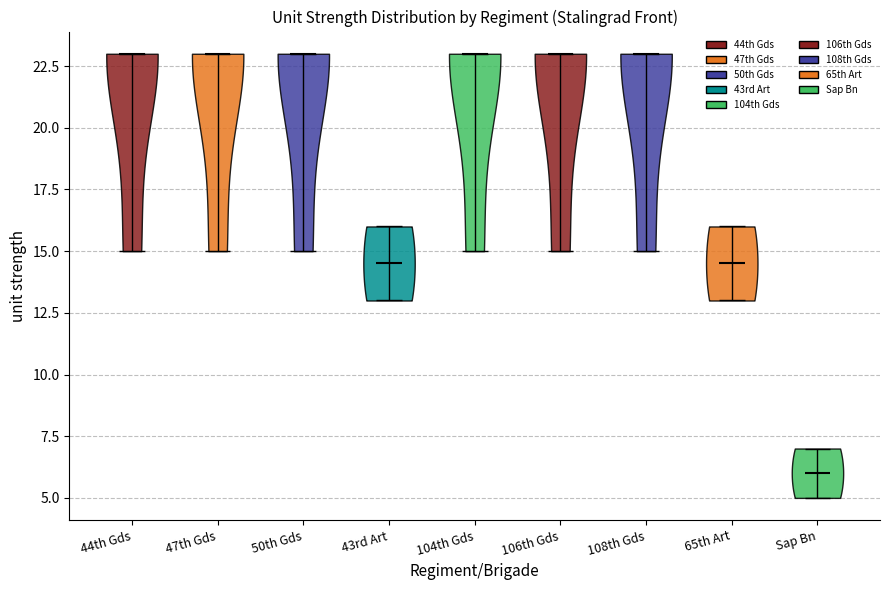

Reading left to right, read every violin against the y-axis: where its median line is, and the lowest and highest points it reaches. The values are not printed on the chart, so give them approximately, as read against the axis.

44th Gds: median line 23.0, lowest point 15.0, highest point 23.0
47th Gds: median line 23.0, lowest point 15.0, highest point 23.0
50th Gds: median line 23.0, lowest point 15.0, highest point 23.0
43rd Art: median line 14.5, lowest point 13.0, highest point 16.0
104th Gds: median line 23.0, lowest point 15.0, highest point 23.0
106th Gds: median line 23.0, lowest point 15.0, highest point 23.0
108th Gds: median line 23.0, lowest point 15.0, highest point 23.0
65th Art: median line 14.5, lowest point 13.0, highest point 16.0
Sap Bn: median line 6.0, lowest point 5.0, highest point 7.0